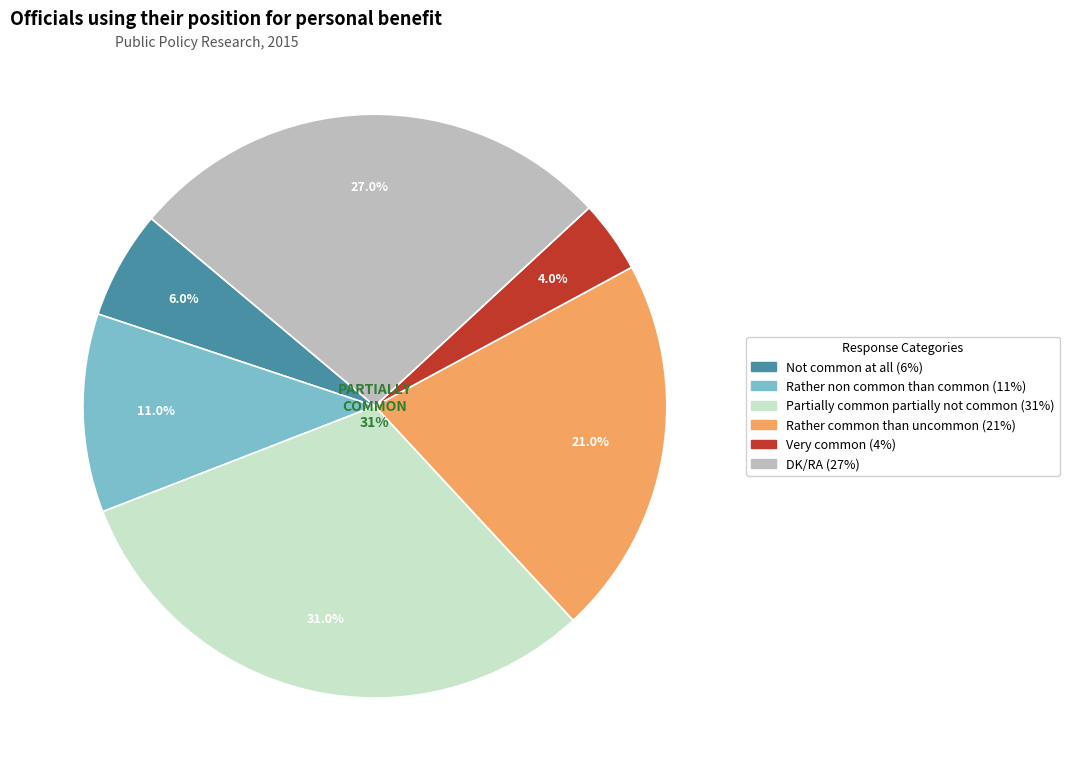

How many segments does this pie chart have?

6